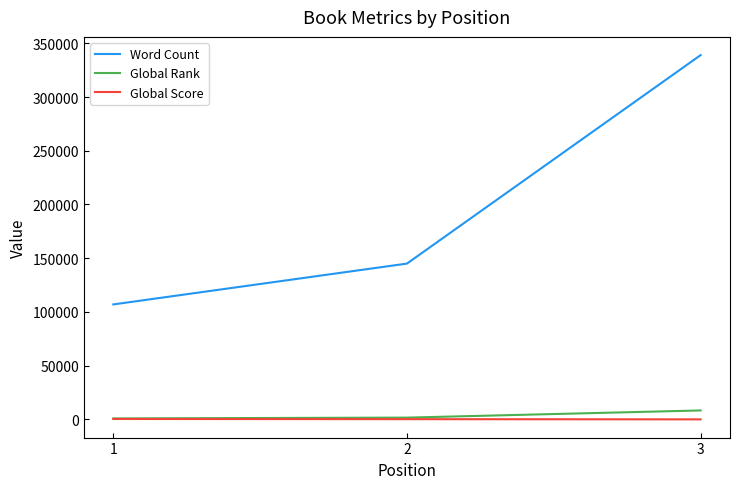

List the labels in order of Word Count value, largest first.

3, 2, 1